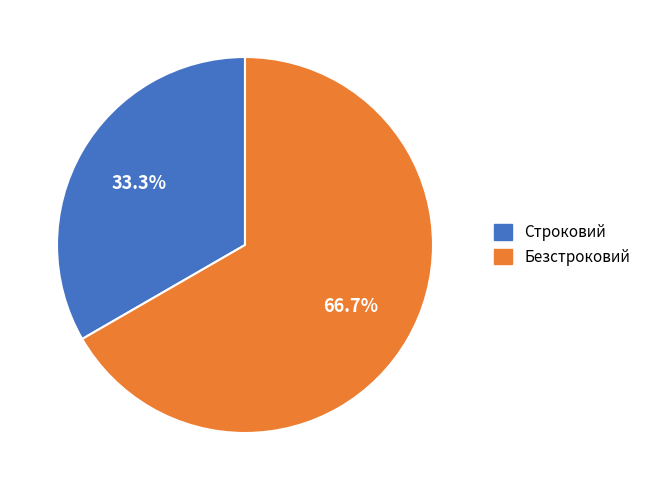

How many slices are in this pie chart?

2